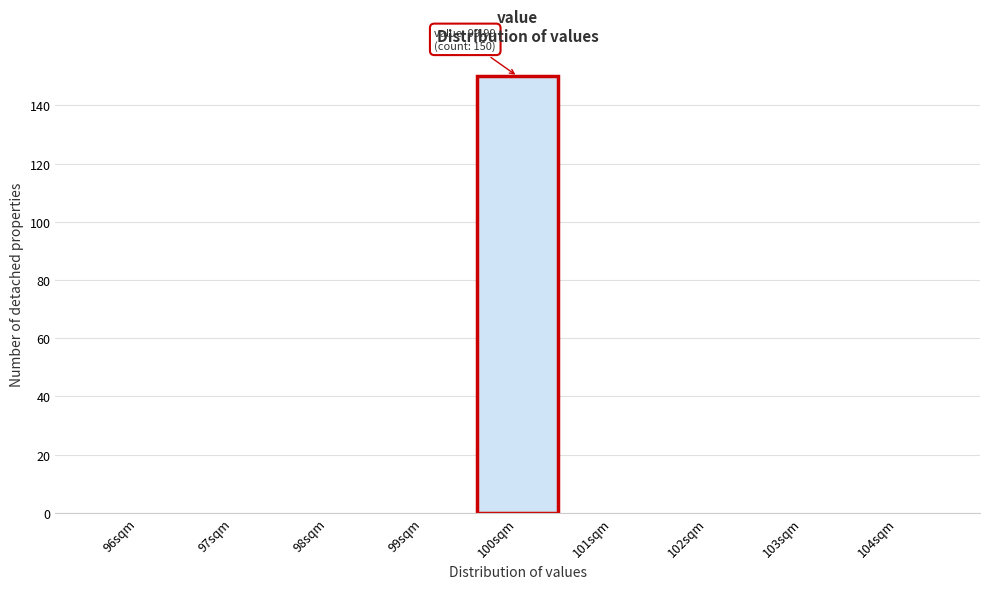

Which range on the x-axis has the tallest bar?

99.5 to 100.5